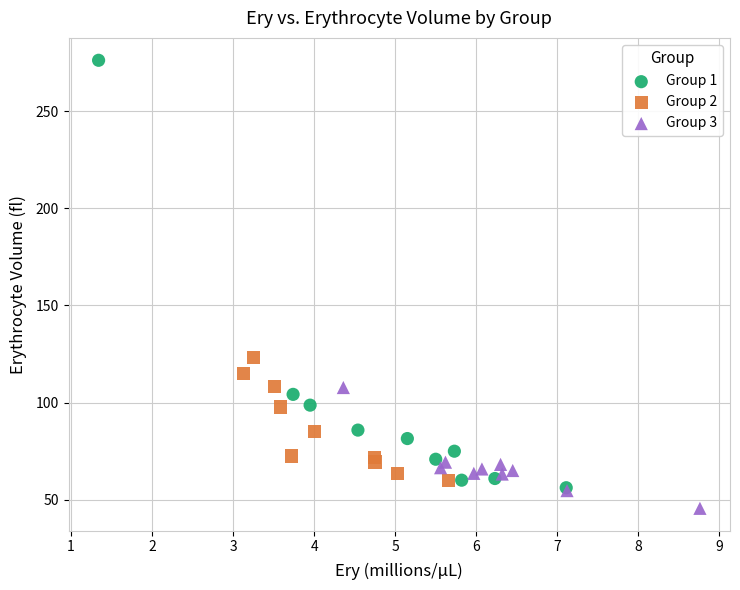

Which series reaches the maximum Y coordinate?

Group 1